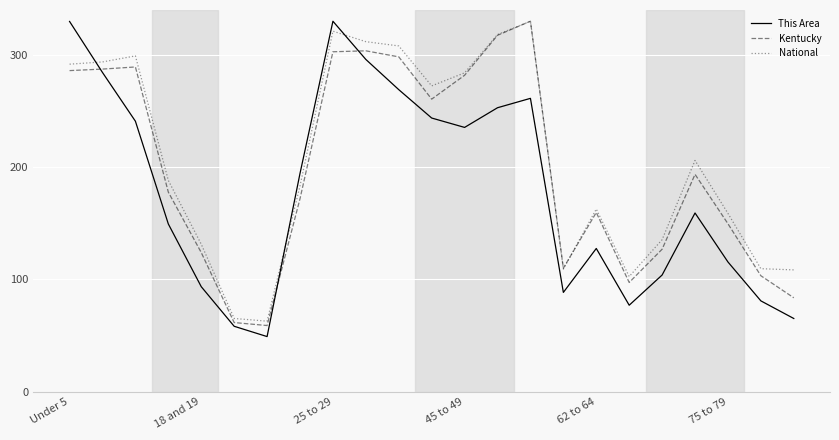

After their last crossing, which series has the higher values: National or This Area?

National